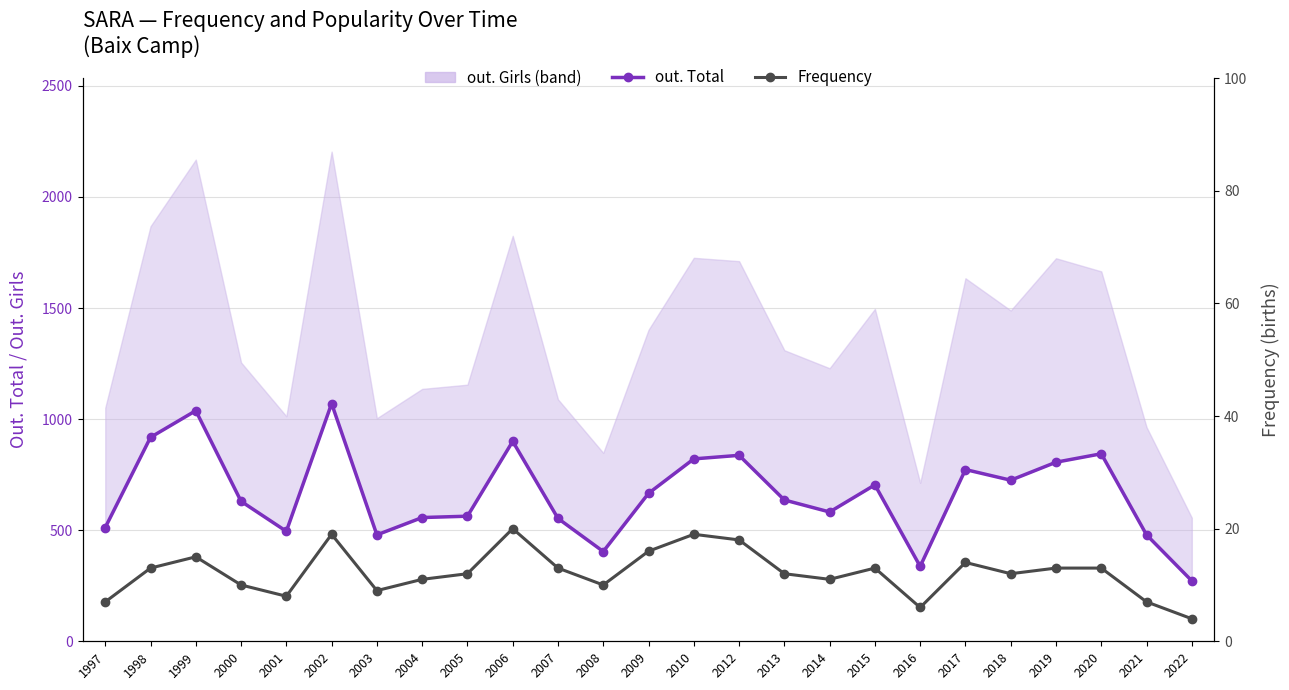

In out. Total, how many points are higher than both neighbors (excluding endpoints)?

7